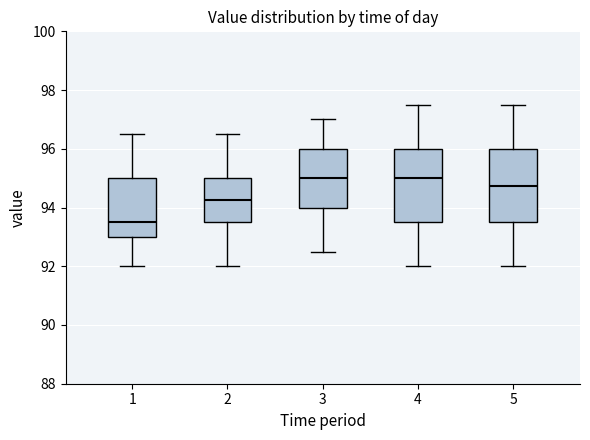

Reading left to right, read every box against the y-axis: the position of its median line, the range the box covers, and the ends of its whiskers. The values are not printed on the chart, so give them approximately, as read against the axis.

1: median 93.6, box 93.0 to 95.0, whiskers 92.0 to 96.6
2: median 94.2, box 93.6 to 95.0, whiskers 92.0 to 96.6
3: median 95.0, box 94.0 to 96.0, whiskers 92.6 to 97.0
4: median 95.0, box 93.6 to 96.0, whiskers 92.0 to 97.6
5: median 94.8, box 93.6 to 96.0, whiskers 92.0 to 97.6